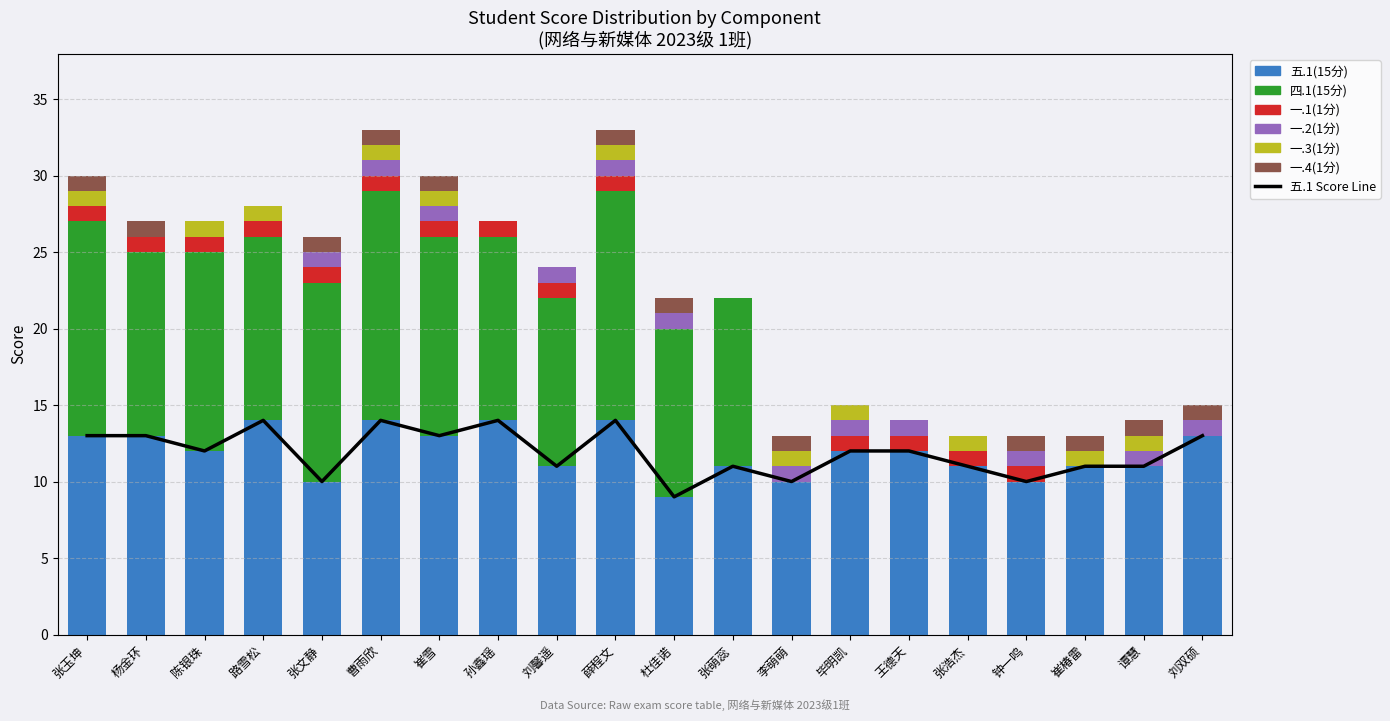

Reading left to right, extract all data points from this chart.

五.1(15分): 13	13	12	14	10	14	13	14	11	14	9	11	10	12	12	11	10	11	11	13
四.1(15分): 14	12	13	12	13	15	13	12	11	15	11	11	0	0	0	0	0	0	0	0
一.1(1分): 1	1	1	1	1	1	1	1	1	1	0	0	0	1	1	1	1	0	0	0
一.2(1分): 0	0	0	0	1	1	1	0	1	1	1	0	1	1	1	0	1	0	1	1
一.3(1分): 1	0	1	1	0	1	1	0	0	1	0	0	1	1	0	1	0	1	1	0
一.4(1分): 1	1	0	0	1	1	1	0	0	1	1	0	1	0	0	0	1	1	1	1